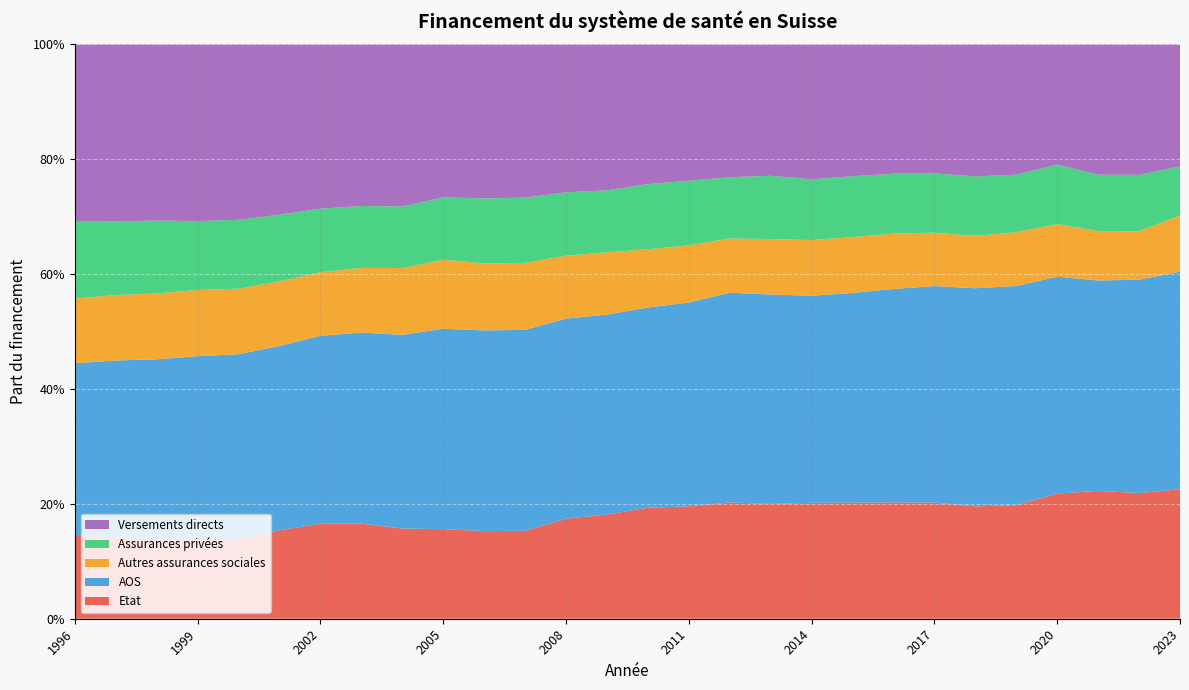

Reading right to left, list all the values displayed in this chart.

Etat: 2023=0.2	2022=0.2	2021=0.2	2020=0.2	2019=0.2	2018=0.2	2017=0.2	2016=0.2	2015=0.2	2014=0.2	2013=0.2	2012=0.2	2011=0.2	2010=0.2	2009=0.2	2008=0.2	2007=0.2	2006=0.2	2005=0.2	2004=0.2	2003=0.2	2002=0.2	2001=0.2	2000=0.1	1999=0.1	1998=0.1	1997=0.1	1996=0.1
AOS: 2023=0.4	2022=0.4	2021=0.4	2020=0.4	2019=0.4	2018=0.4	2017=0.4	2016=0.4	2015=0.4	2014=0.4	2013=0.4	2012=0.4	2011=0.4	2010=0.3	2009=0.3	2008=0.3	2007=0.3	2006=0.3	2005=0.3	2004=0.3	2003=0.3	2002=0.3	2001=0.3	2000=0.3	1999=0.3	1998=0.3	1997=0.3	1996=0.3
Autres assurances sociales: 2023=0.1	2022=0.1	2021=0.1	2020=0.1	2019=0.1	2018=0.1	2017=0.1	2016=0.1	2015=0.1	2014=0.1	2013=0.1	2012=0.1	2011=0.1	2010=0.1	2009=0.1	2008=0.1	2007=0.1	2006=0.1	2005=0.1	2004=0.1	2003=0.1	2002=0.1	2001=0.1	2000=0.1	1999=0.1	1998=0.1	1997=0.1	1996=0.1
Assurances privées: 2023=0.1	2022=0.1	2021=0.1	2020=0.1	2019=0.1	2018=0.1	2017=0.1	2016=0.1	2015=0.1	2014=0.1	2013=0.1	2012=0.1	2011=0.1	2010=0.1	2009=0.1	2008=0.1	2007=0.1	2006=0.1	2005=0.1	2004=0.1	2003=0.1	2002=0.1	2001=0.1	2000=0.1	1999=0.1	1998=0.1	1997=0.1	1996=0.1
Versements directs: 2023=0.2	2022=0.2	2021=0.2	2020=0.2	2019=0.2	2018=0.2	2017=0.2	2016=0.2	2015=0.2	2014=0.2	2013=0.2	2012=0.2	2011=0.2	2010=0.2	2009=0.3	2008=0.3	2007=0.3	2006=0.3	2005=0.3	2004=0.3	2003=0.3	2002=0.3	2001=0.3	2000=0.3	1999=0.3	1998=0.3	1997=0.3	1996=0.3